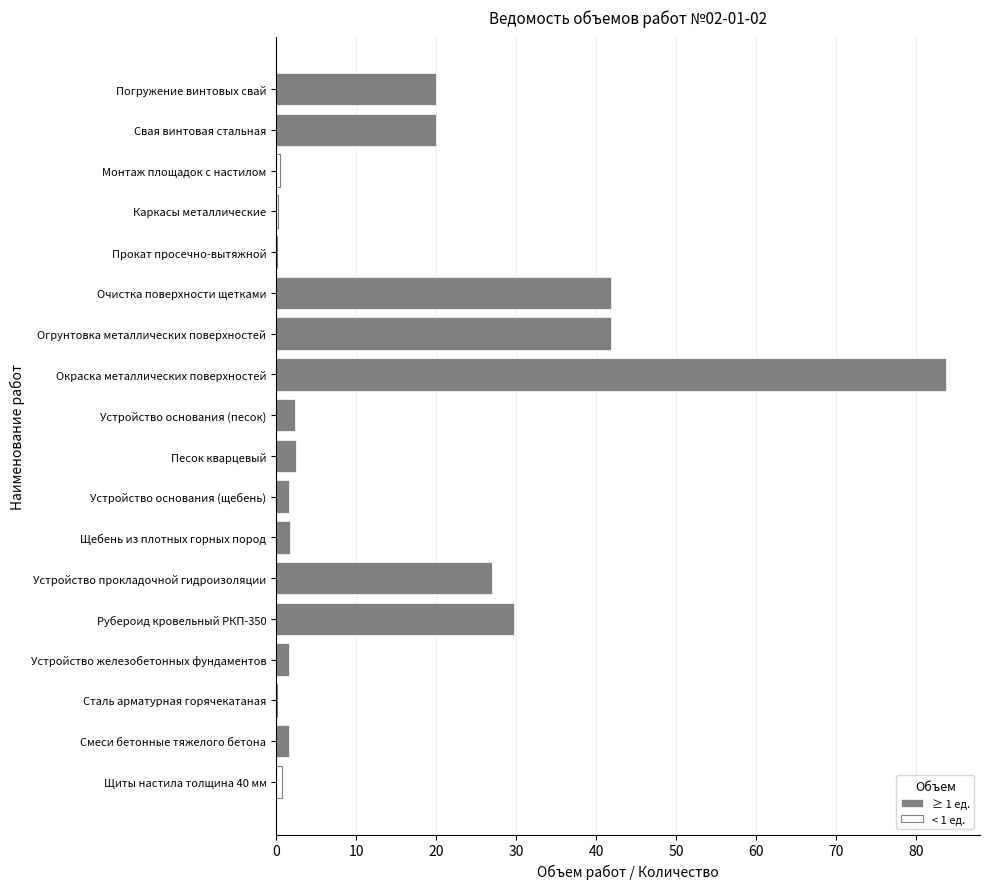

What is the total value across all series at Смеси бетонные тяжелого бетона?

1.6